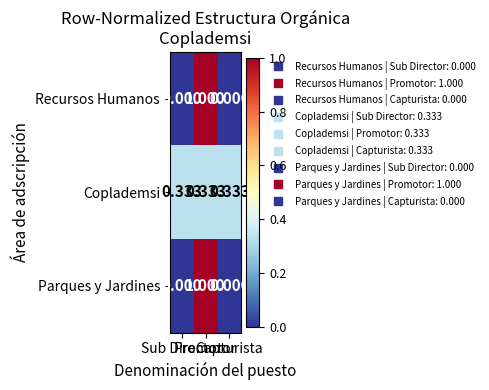

What is the maximum value shown in the chart?

1.0